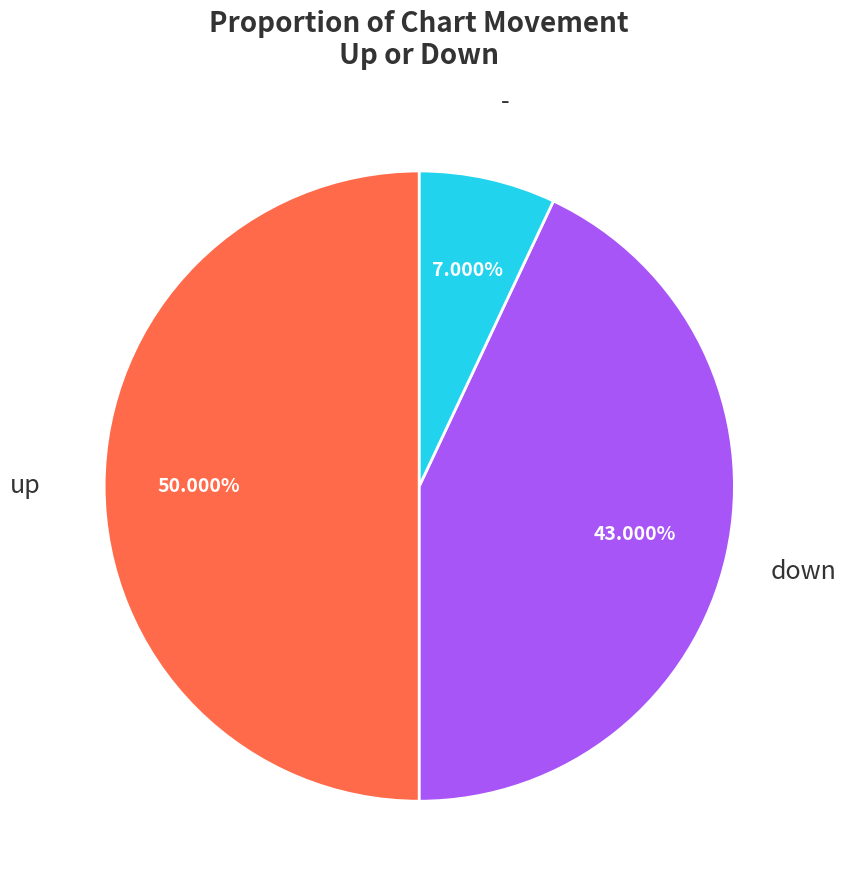

Combined, do up and down account for over 50%?

Yes